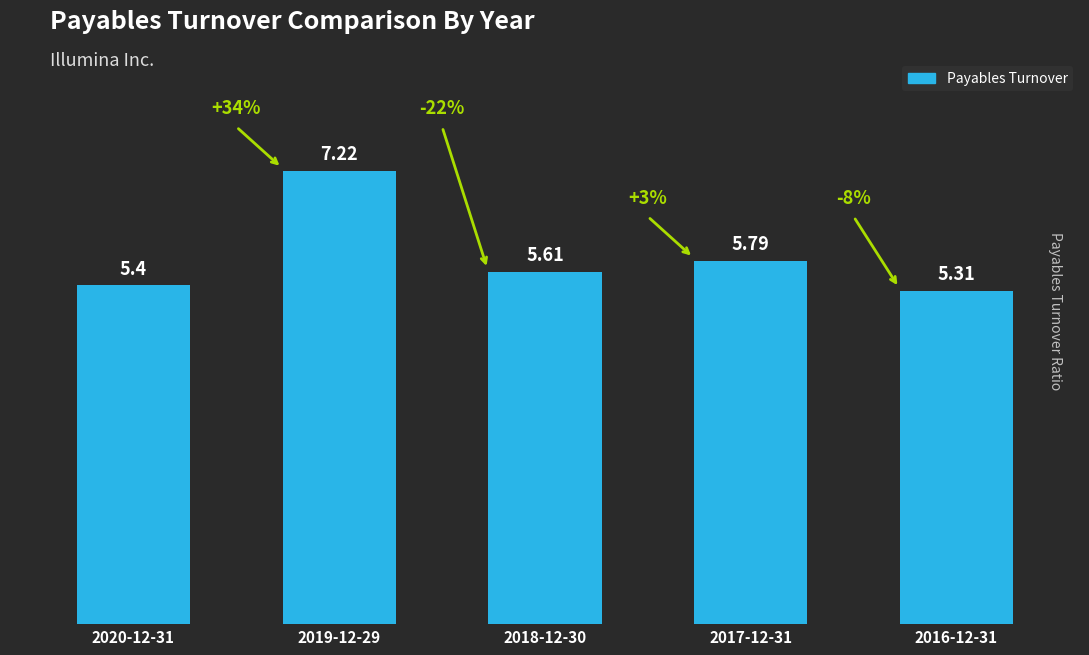

List the labels in order of value, smallest first.

2016-12-31, 2020-12-31, 2018-12-30, 2017-12-31, 2019-12-29